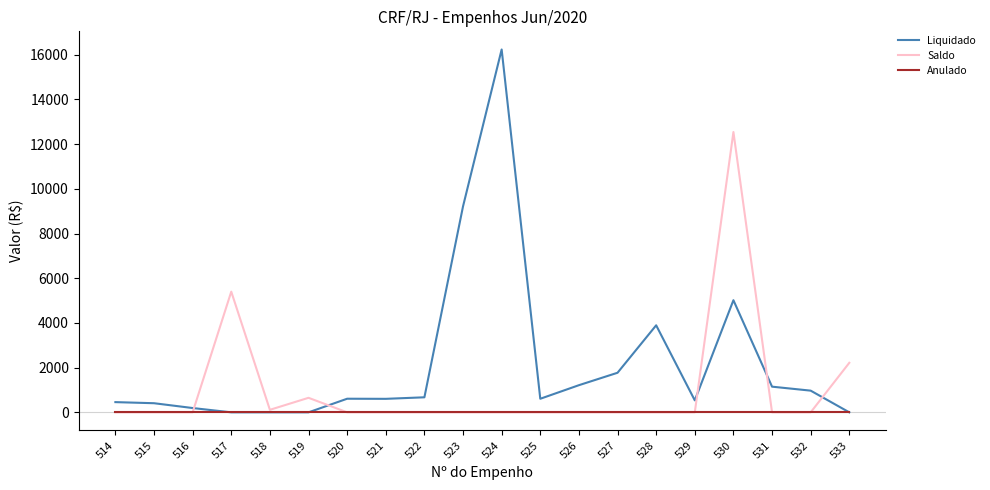

What is the difference between the maximum and second lowest values in the Liquidado series?

16235.2